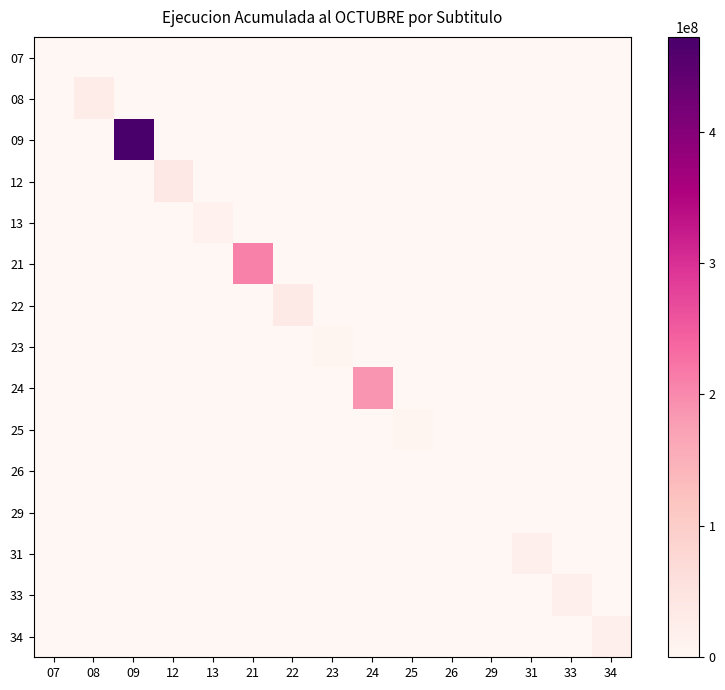

At which category is the sum across all series the highest?

09